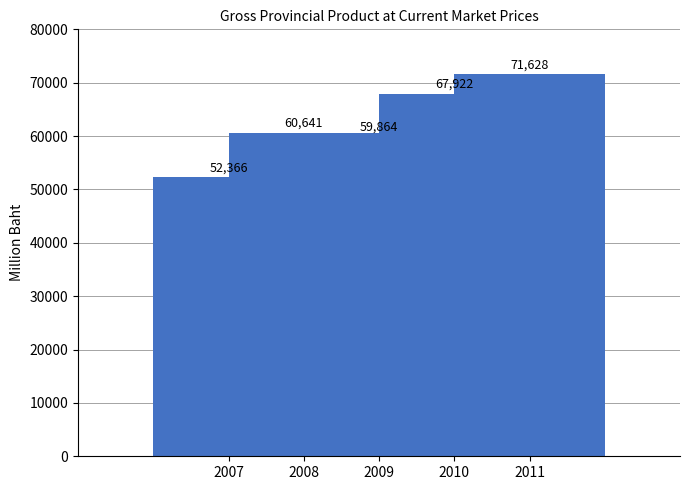

What is the value of the 3rd bar from the left?

59864